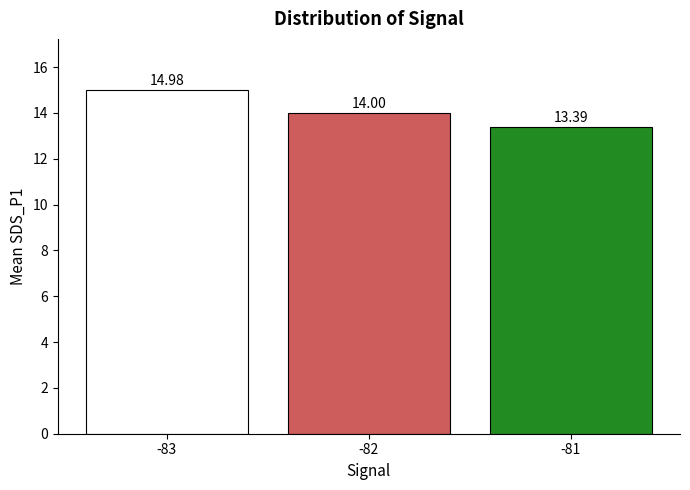

How many values are between 13 and 14?

2